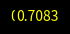

Count the number of slices in the pie.

8